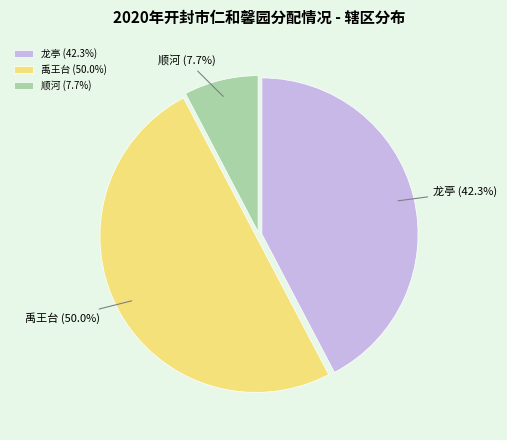

Is it true that 禹王台 is 57% of the pie?

False